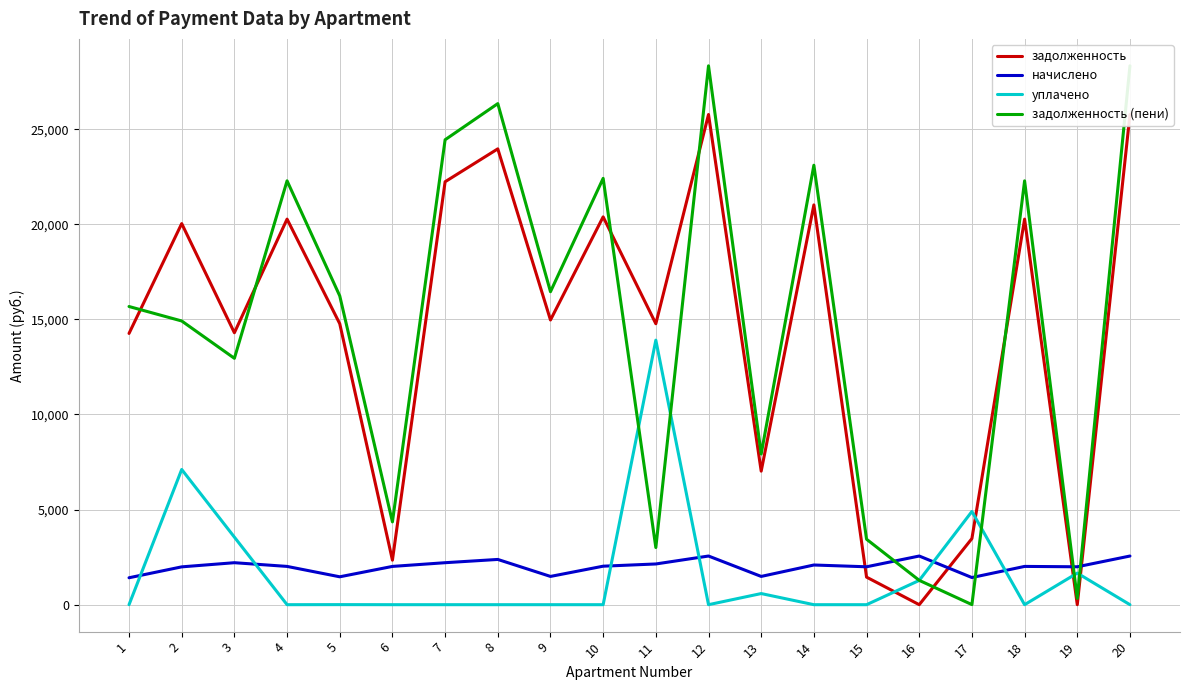

Is it true that начислено equals 1466.4 at 5?

True